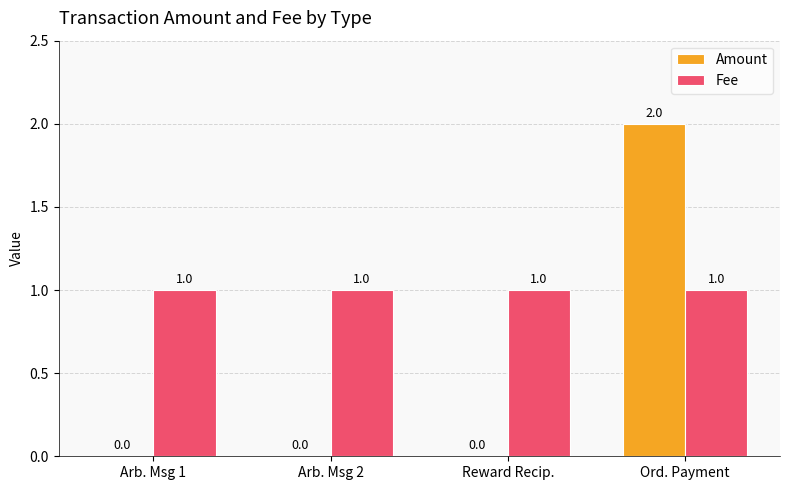

Count the Amount values in the range 0 to 2.

4